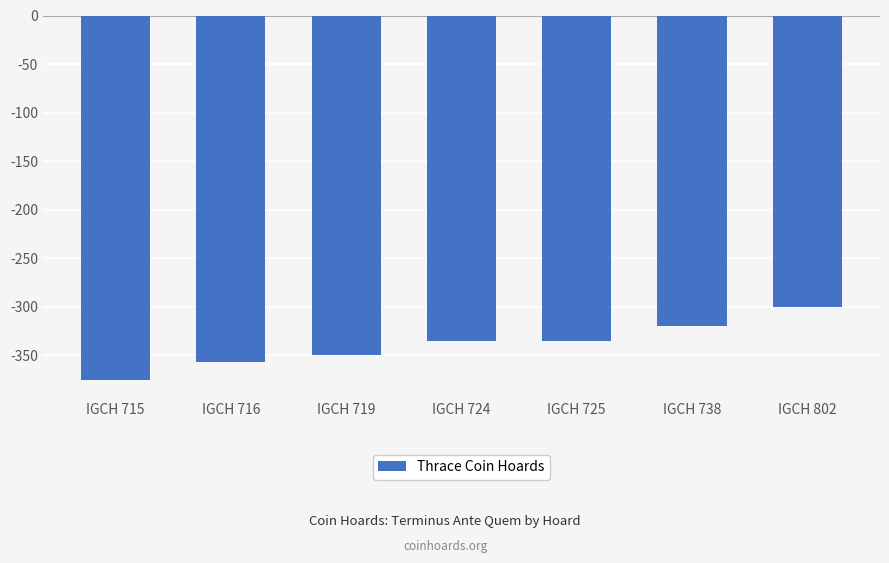

Is it true that the value at IGCH 802 is -300?

True